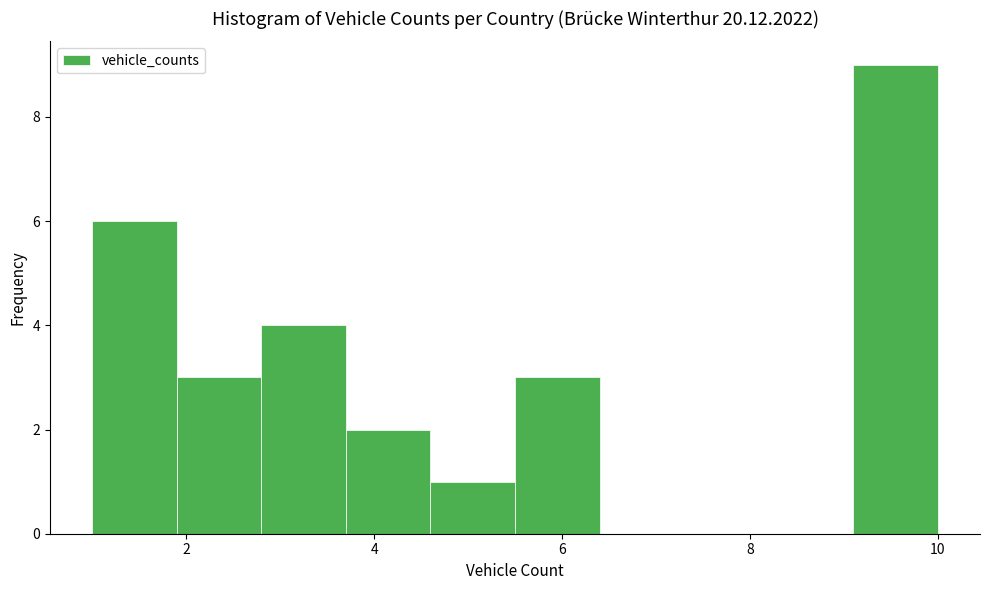

Reading left to right, transcribe this chart: for each bar, give the range it covers on the x-axis and its height. Neither the bar edges nor the heights are printed on the chart, so give them approximately, as read against the axes.

1.0 to 1.9: 6
1.9 to 2.8: 3
2.8 to 3.7: 4
3.7 to 4.6: 2
4.6 to 5.5: 1
5.5 to 6.4: 3
6.4 to 7.3: 0
7.3 to 8.2: 0
8.2 to 9.1: 0
9.1 to 10.0: 9